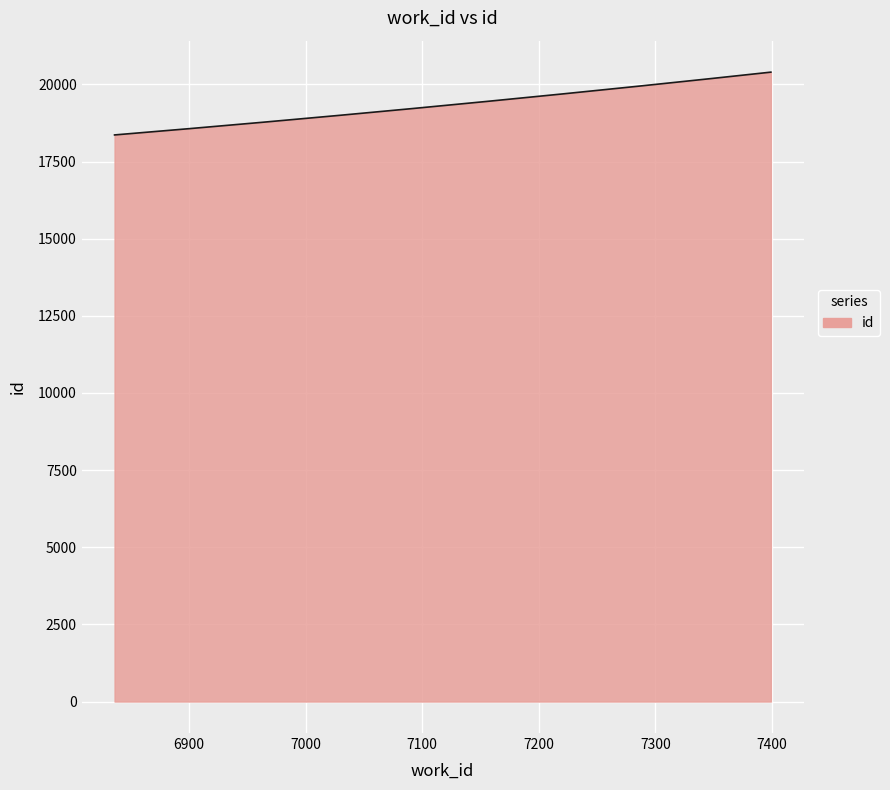

What is the greatest value displayed?

20396.0